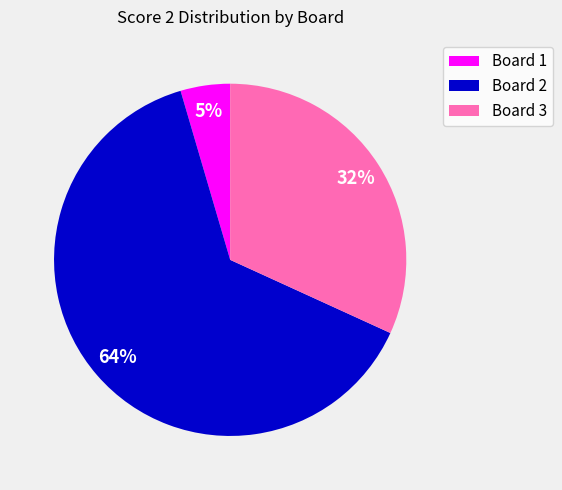

To the nearest percent, what is the average slice percentage?

33%